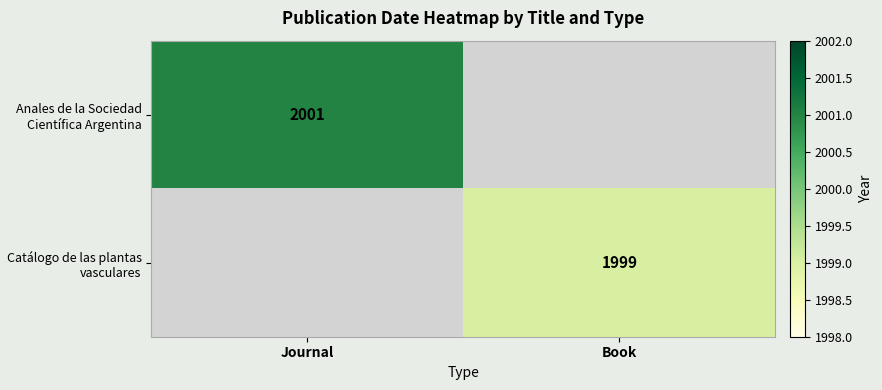

Is the value of Anales de la Sociedad Científica Argentina at Journal greater than the value of Catálogo de las plantas vasculares at Book?

Yes